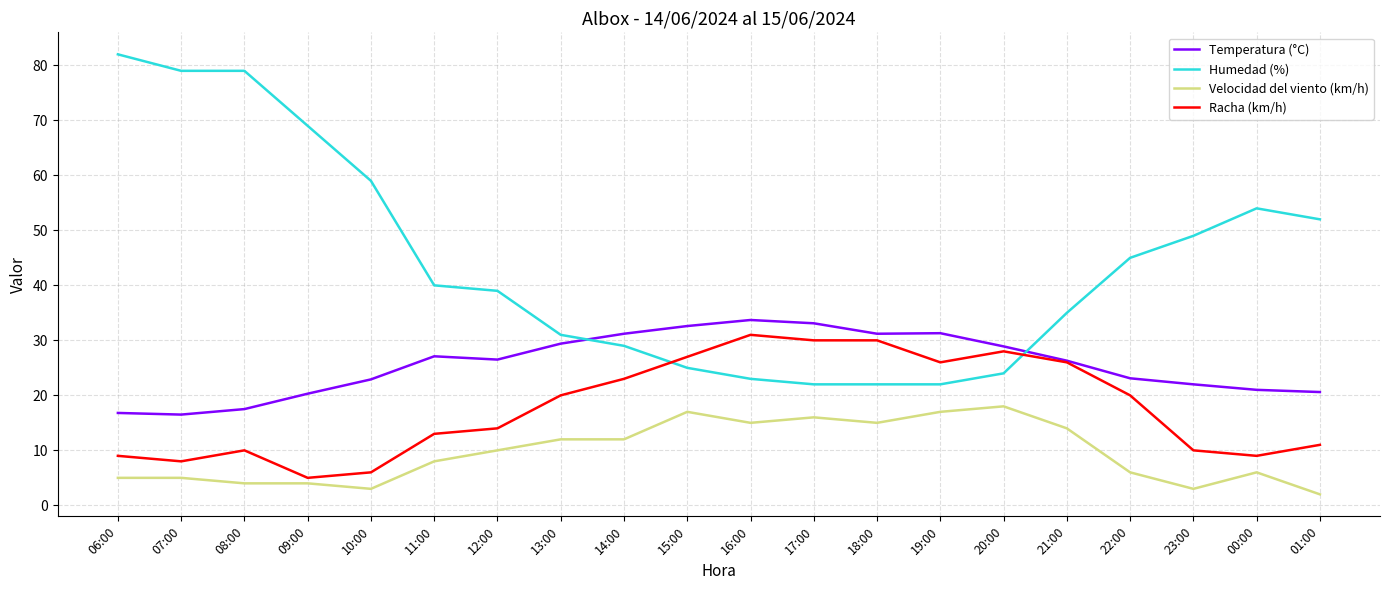

The value of Temperatura (°C) at 10:00 is 22.9. True or false?

True